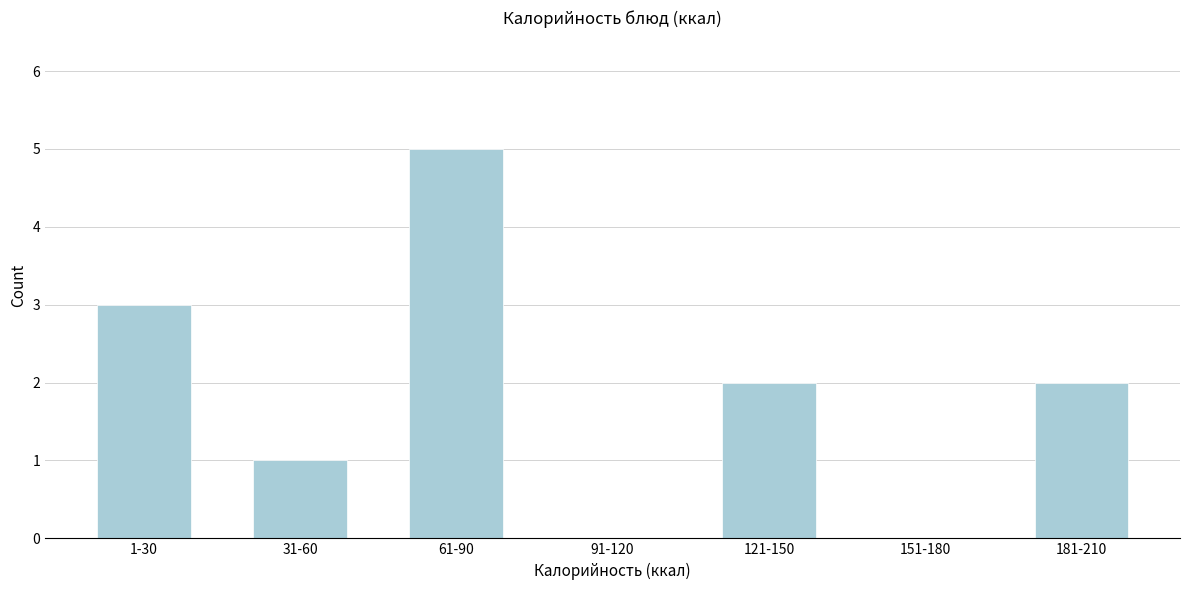

Reading left to right, transcribe all the data shown in this chart.

1-30=3	31-60=1	61-90=5	91-120=0	121-150=2	151-180=0	181-210=2